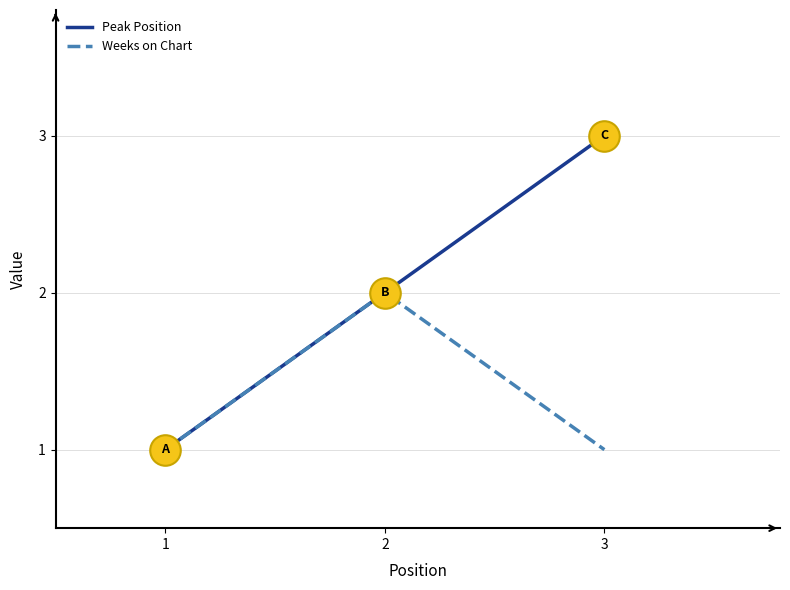

The value of Peak Position at 3 is 5. True or false?

False